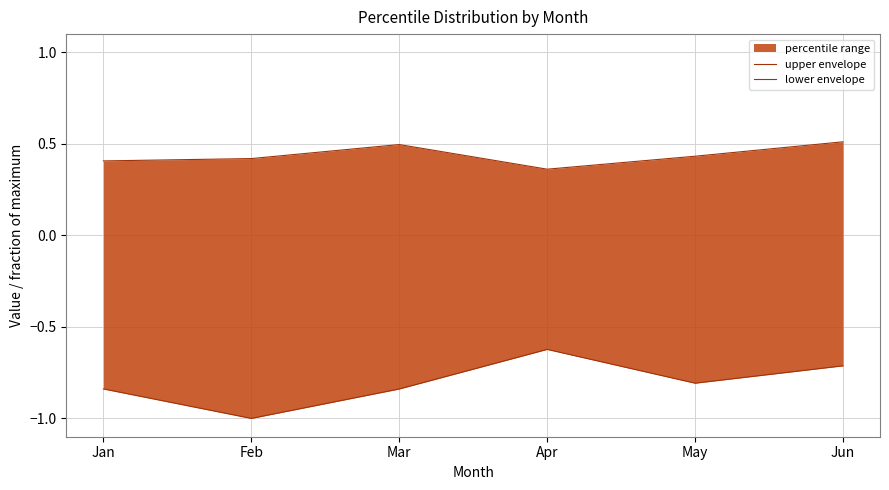

List the series in order of their overall mean, highest first.

upper envelope, lower envelope